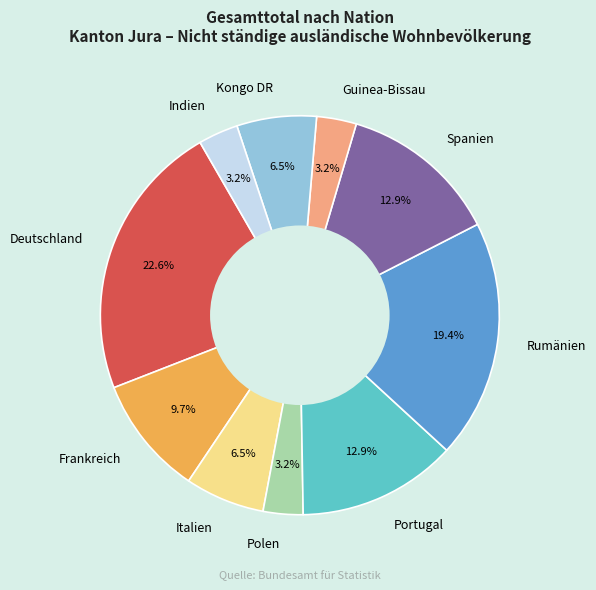

Which has a higher value, Deutschland or Spanien?

Deutschland